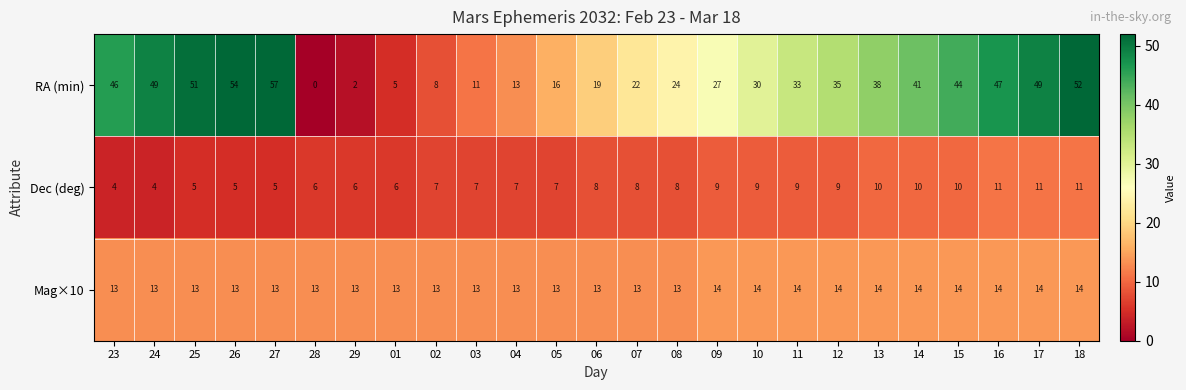

What value does the Dec (deg) series have at 14?

10